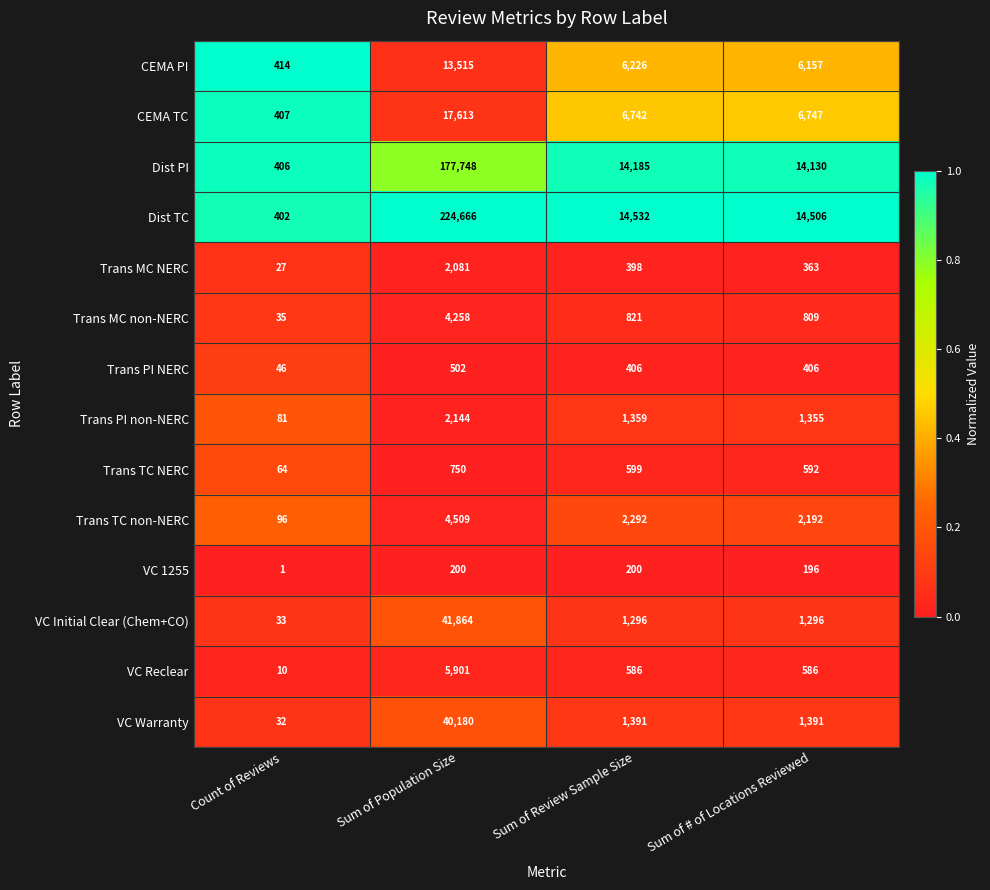

Which series has the widest spread of values?

Dist TC